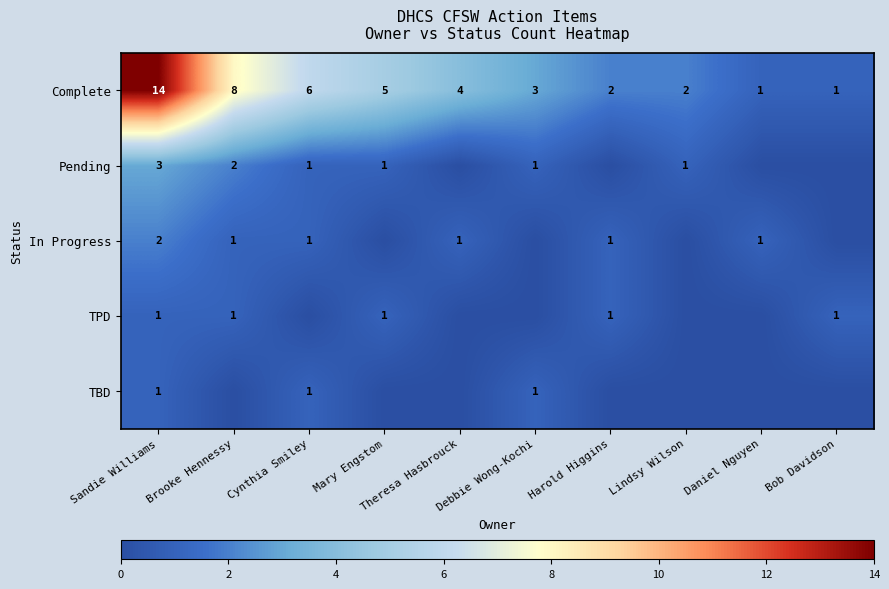

What is the sum of the Pending values at Mary Engstom and Sandie Williams?

4